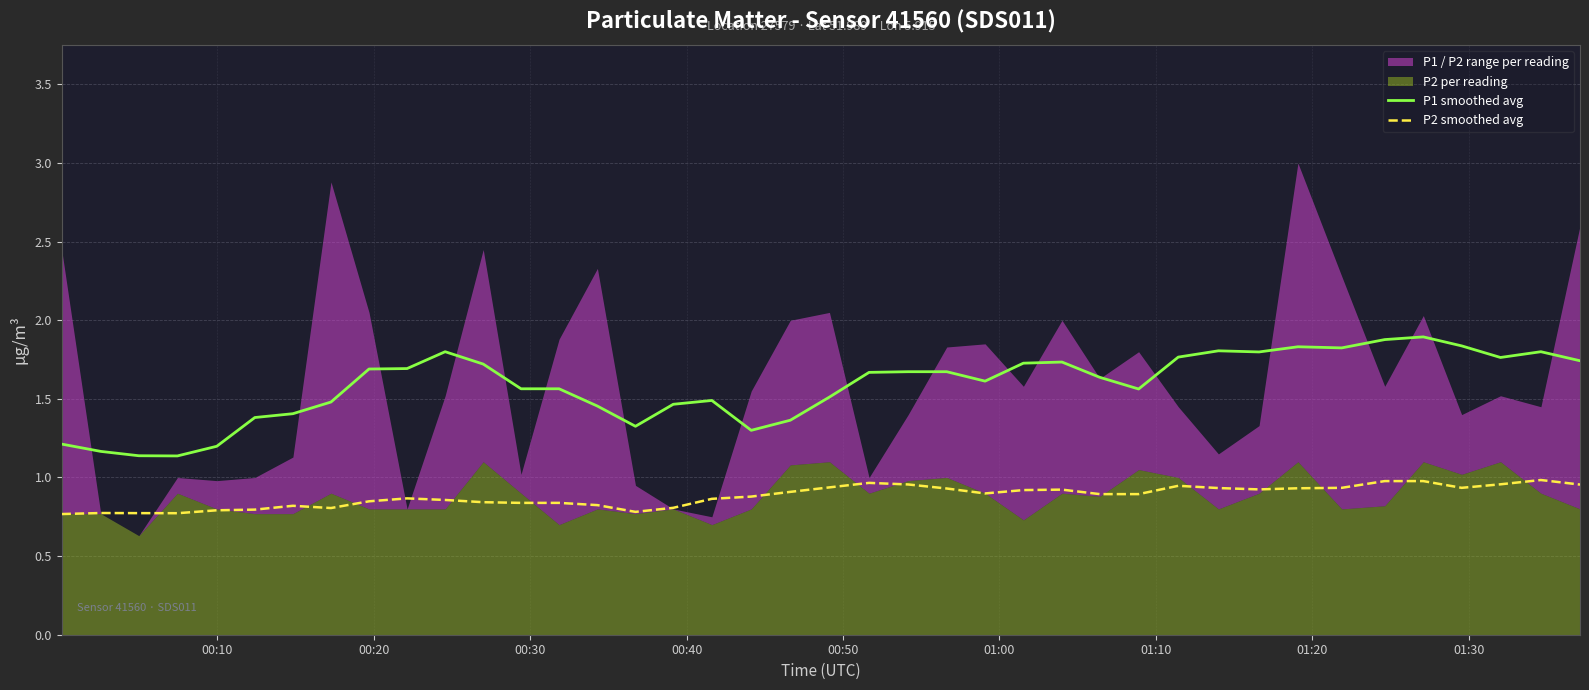

What is the value of the P1 smoothed avg point at the 26th from the left?

1.7